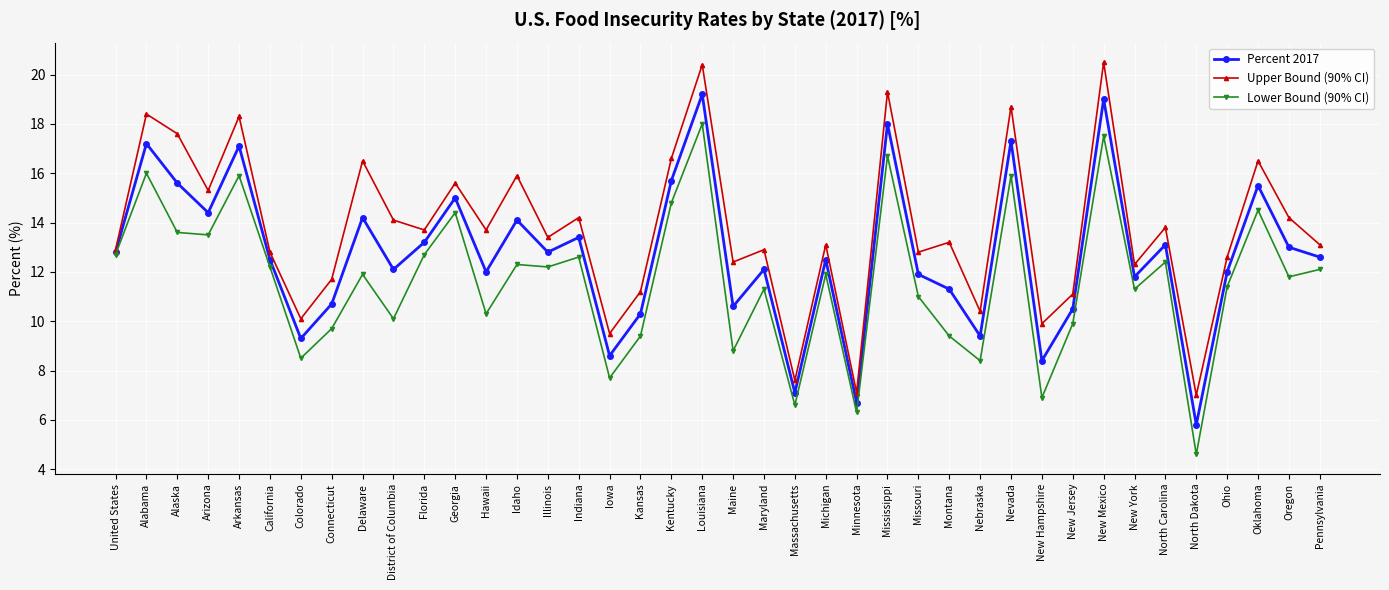

Reading left to right, what are all the values shown in this chart?

Percent 2017: United States=12.8	Alabama=17.2	Alaska=15.6	Arizona=14.4	Arkansas=17.1	California=12.5	Colorado=9.3	Connecticut=10.7	Delaware=14.2	District of Columbia=12.1	Florida=13.2	Georgia=15.0	Hawaii=12.0	Idaho=14.1	Illinois=12.8	Indiana=13.4	Iowa=8.6	Kansas=10.3	Kentucky=15.7	Louisiana=19.2	Maine=10.6	Maryland=12.1	Massachusetts=7.1	Michigan=12.5	Minnesota=6.7	Mississippi=18.0	Missouri=11.9	Montana=11.3	Nebraska=9.4	Nevada=17.3	New Hampshire=8.4	New Jersey=10.5	New Mexico=19.0	New York=11.8	North Carolina=13.1	North Dakota=5.8	Ohio=12.0	Oklahoma=15.5	Oregon=13.0	Pennsylvania=12.6
Upper Bound (90% CI): United States=12.9	Alabama=18.4	Alaska=17.6	Arizona=15.3	Arkansas=18.3	California=12.8	Colorado=10.1	Connecticut=11.7	Delaware=16.5	District of Columbia=14.1	Florida=13.7	Georgia=15.6	Hawaii=13.7	Idaho=15.9	Illinois=13.4	Indiana=14.2	Iowa=9.5	Kansas=11.2	Kentucky=16.6	Louisiana=20.4	Maine=12.4	Maryland=12.9	Massachusetts=7.6	Michigan=13.1	Minnesota=7.1	Mississippi=19.3	Missouri=12.8	Montana=13.2	Nebraska=10.4	Nevada=18.7	New Hampshire=9.9	New Jersey=11.1	New Mexico=20.5	New York=12.3	North Carolina=13.8	North Dakota=7.0	Ohio=12.6	Oklahoma=16.5	Oregon=14.2	Pennsylvania=13.1
Lower Bound (90% CI): United States=12.7	Alabama=16.0	Alaska=13.6	Arizona=13.5	Arkansas=15.9	California=12.2	Colorado=8.5	Connecticut=9.7	Delaware=11.9	District of Columbia=10.1	Florida=12.7	Georgia=14.4	Hawaii=10.3	Idaho=12.3	Illinois=12.2	Indiana=12.6	Iowa=7.7	Kansas=9.4	Kentucky=14.8	Louisiana=18.0	Maine=8.8	Maryland=11.3	Massachusetts=6.6	Michigan=11.9	Minnesota=6.3	Mississippi=16.7	Missouri=11.0	Montana=9.4	Nebraska=8.4	Nevada=15.9	New Hampshire=6.9	New Jersey=9.9	New Mexico=17.5	New York=11.3	North Carolina=12.4	North Dakota=4.6	Ohio=11.4	Oklahoma=14.5	Oregon=11.8	Pennsylvania=12.1